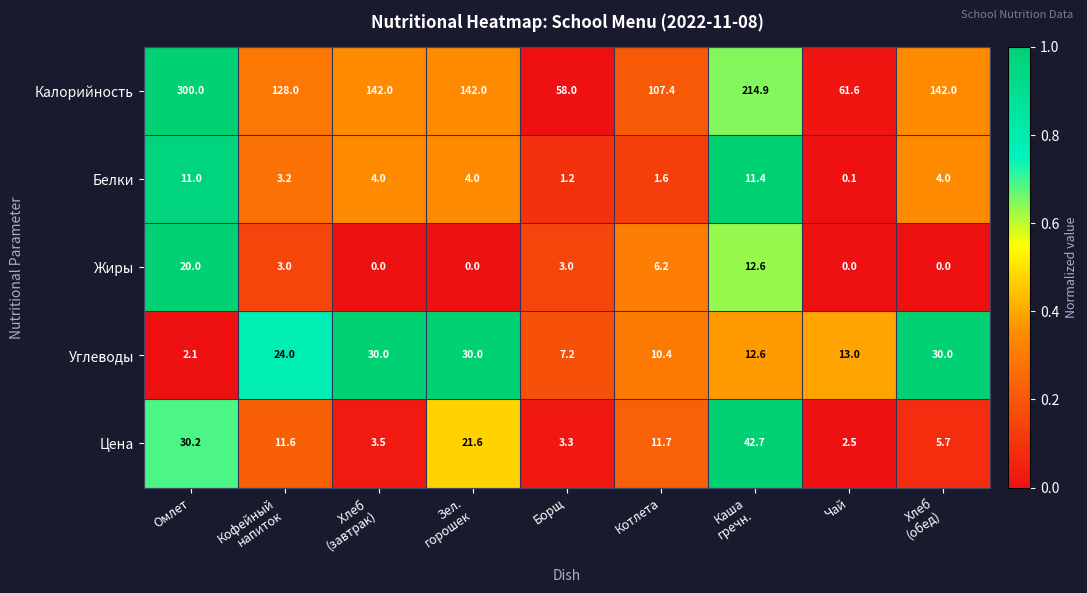

Which series changed the most between Кофейный
напиток and Борщ?

Калорийность